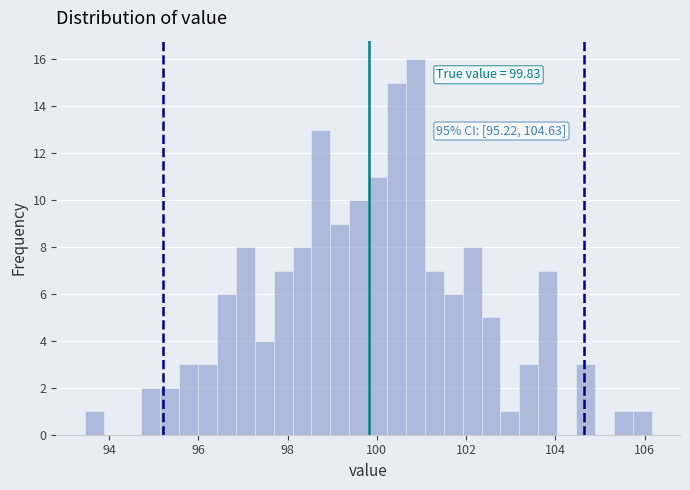

Around what value on the x-axis is the tallest bar? Give the approximate position of its centre, as read against the axis.

100.8